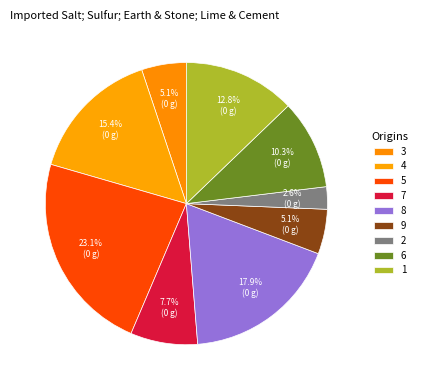

How many slices are in this pie chart?

9